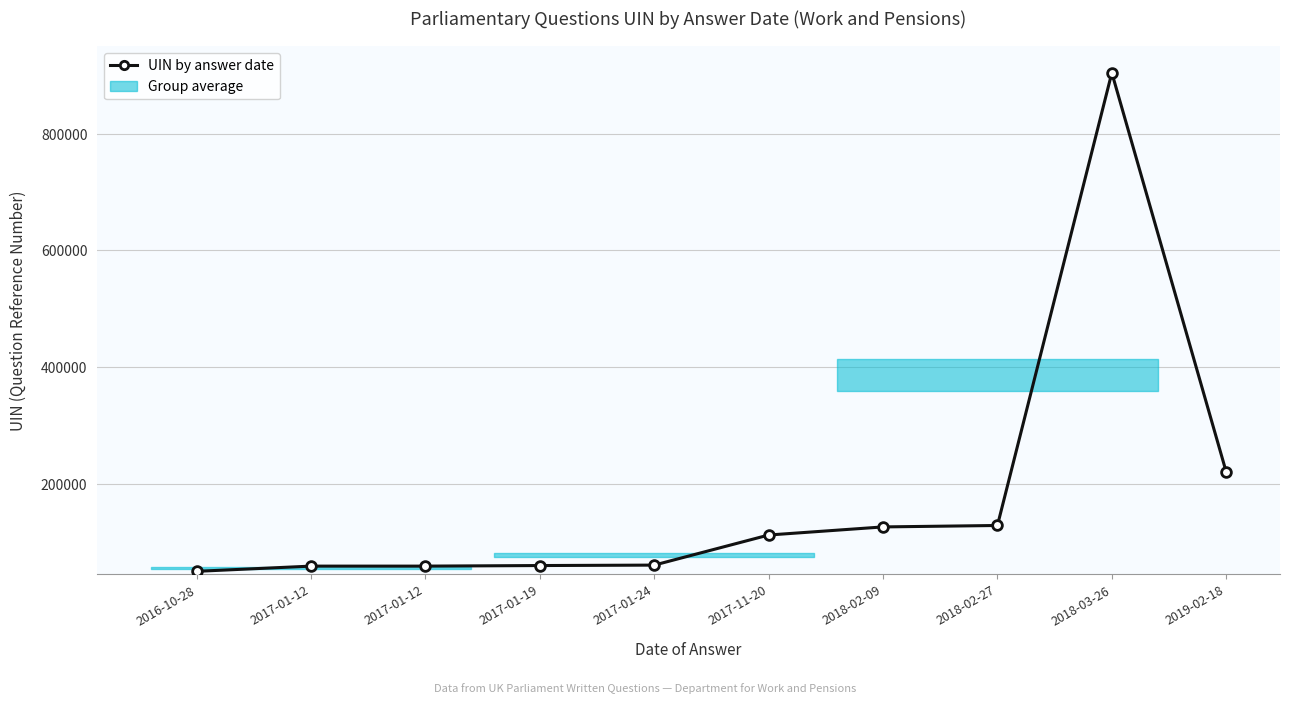

Reading left to right, extract all data points from this chart.

50104	59039	59041	60026	60769	112345	126226	128693	904565	220319